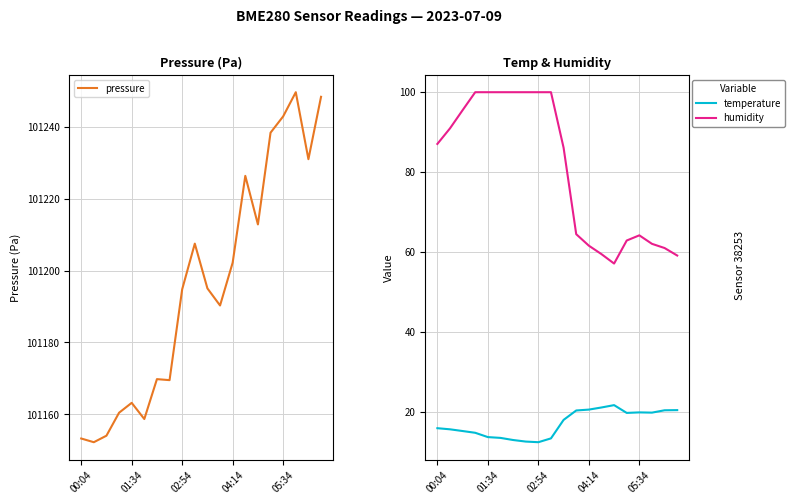

Which category has the highest value across all series?

17